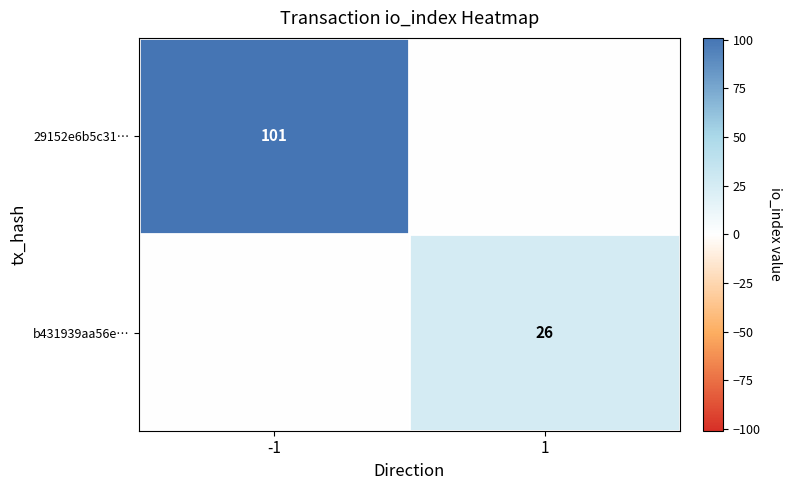

Between -1 and 1, which series saw the biggest shift?

29152e6b5c31…